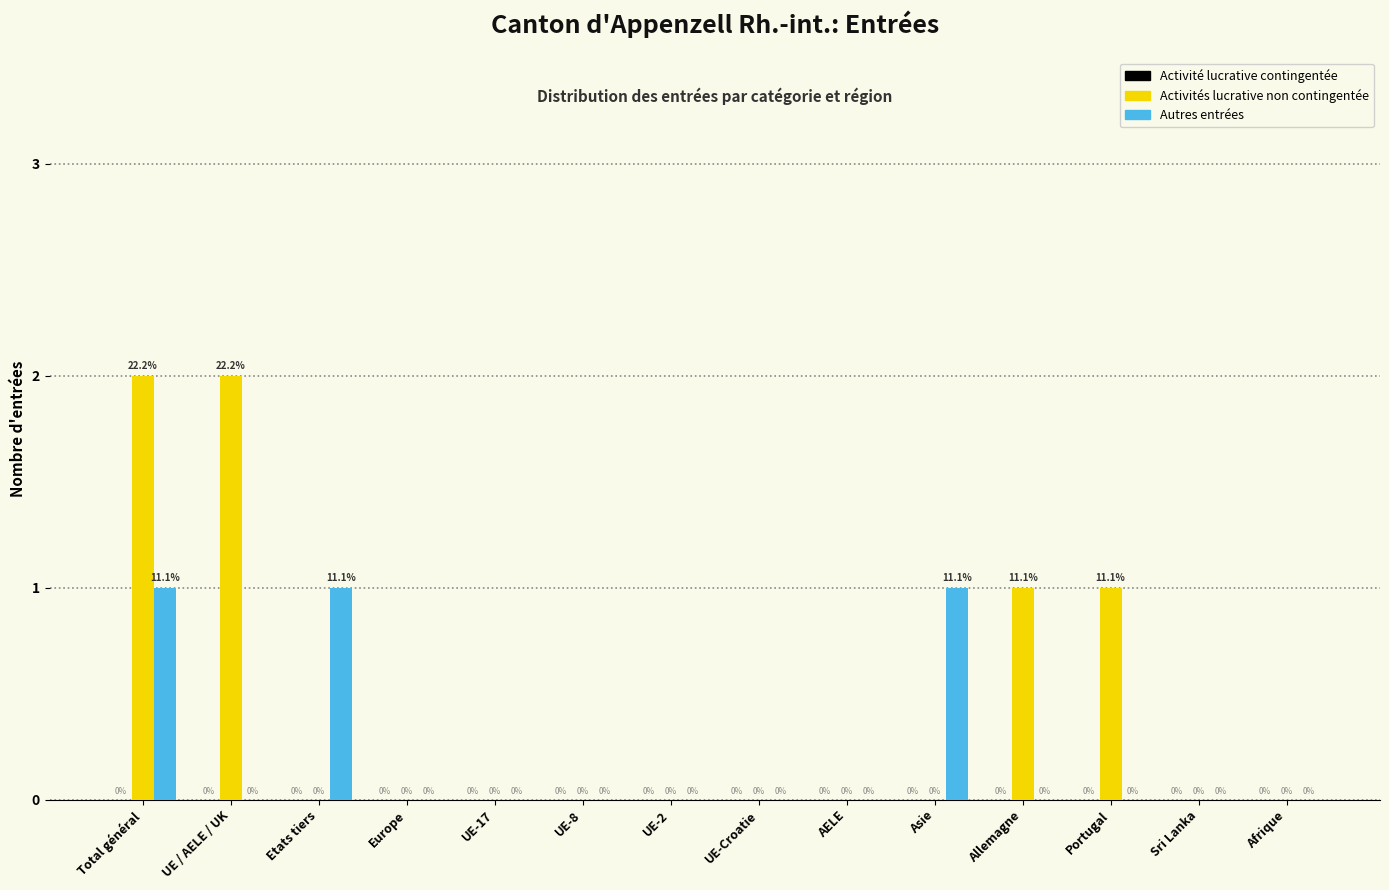

How many Activités lucrative non contingentée values are between 0 and 1?

12